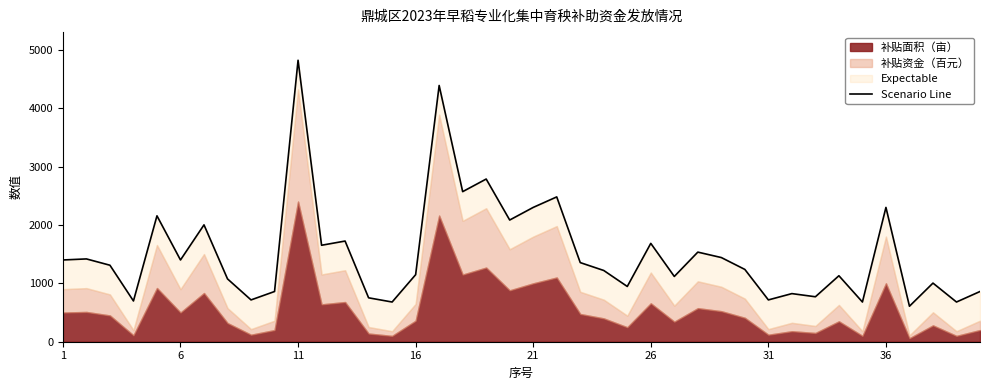

What is the minimum value shown in the chart?

608.0